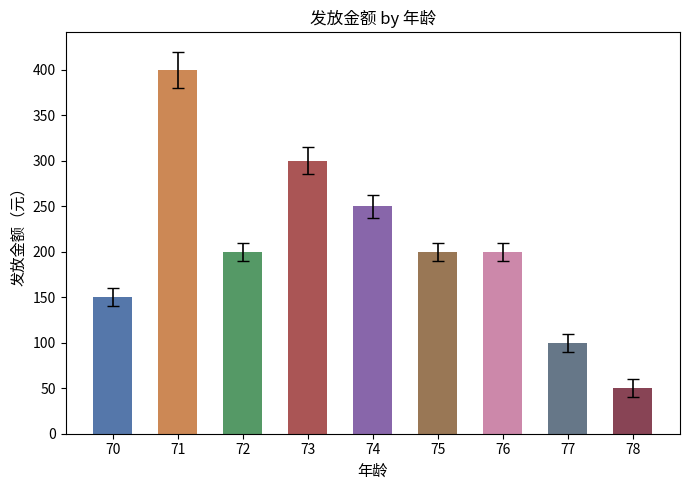

What is the difference between the values at 71 and 74?

150